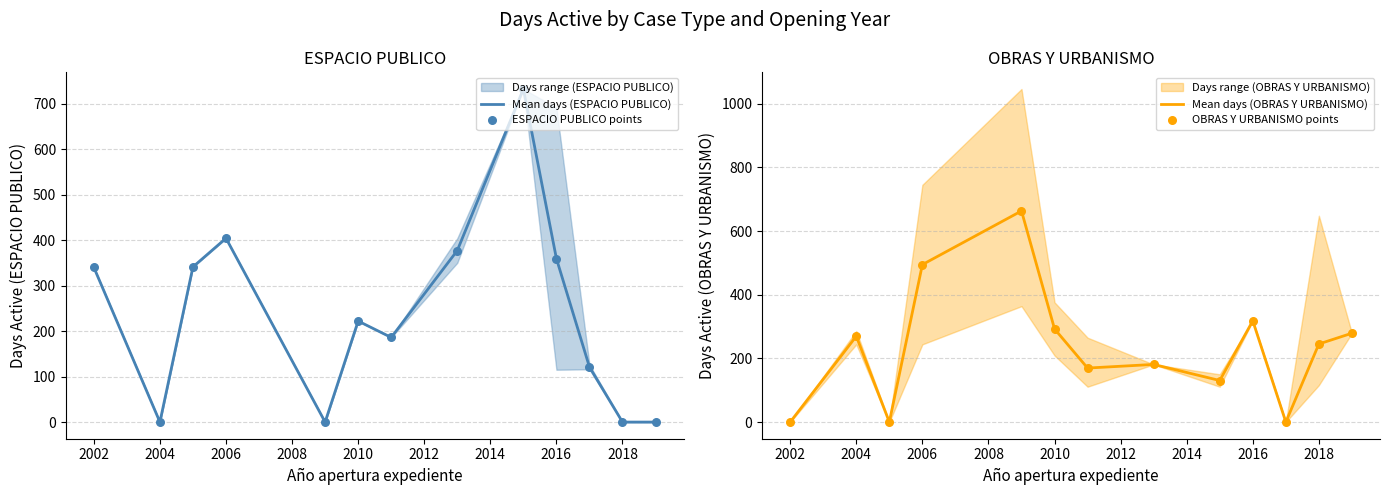

At which category is the sum across all series the highest?

2006